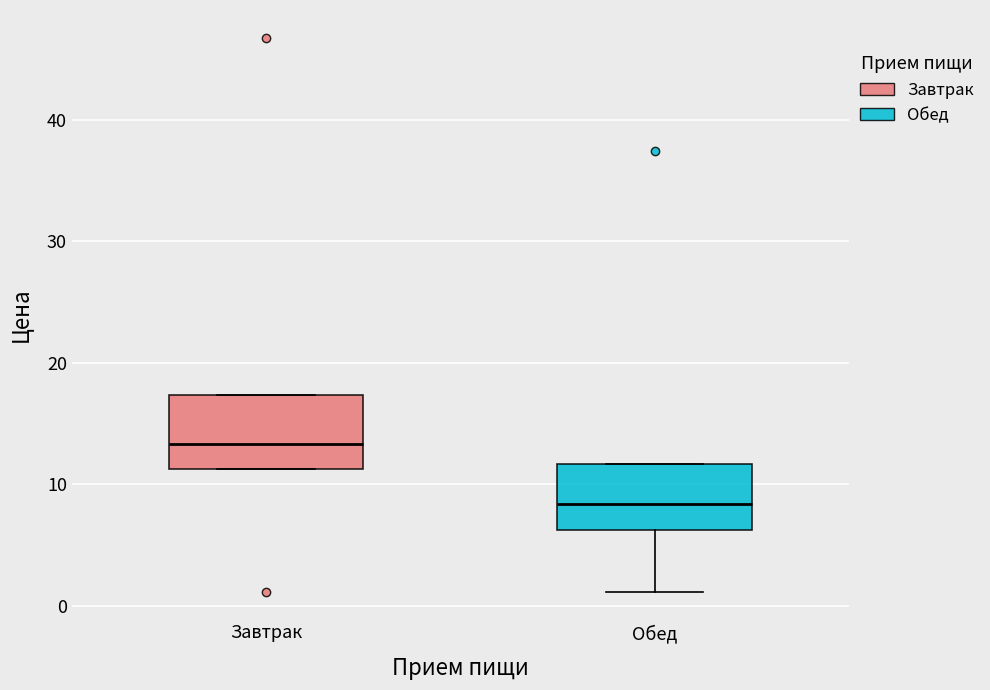

Reading left to right, read every box against the y-axis: the position of its median line, the range the box covers, and the ends of its whiskers. The values are not printed on the chart, so give them approximately, as read against the axis.

Завтрак: median 13, box 11 to 17, whiskers 11 to 17
Обед: median 8, box 6 to 12, whiskers 1 to 12